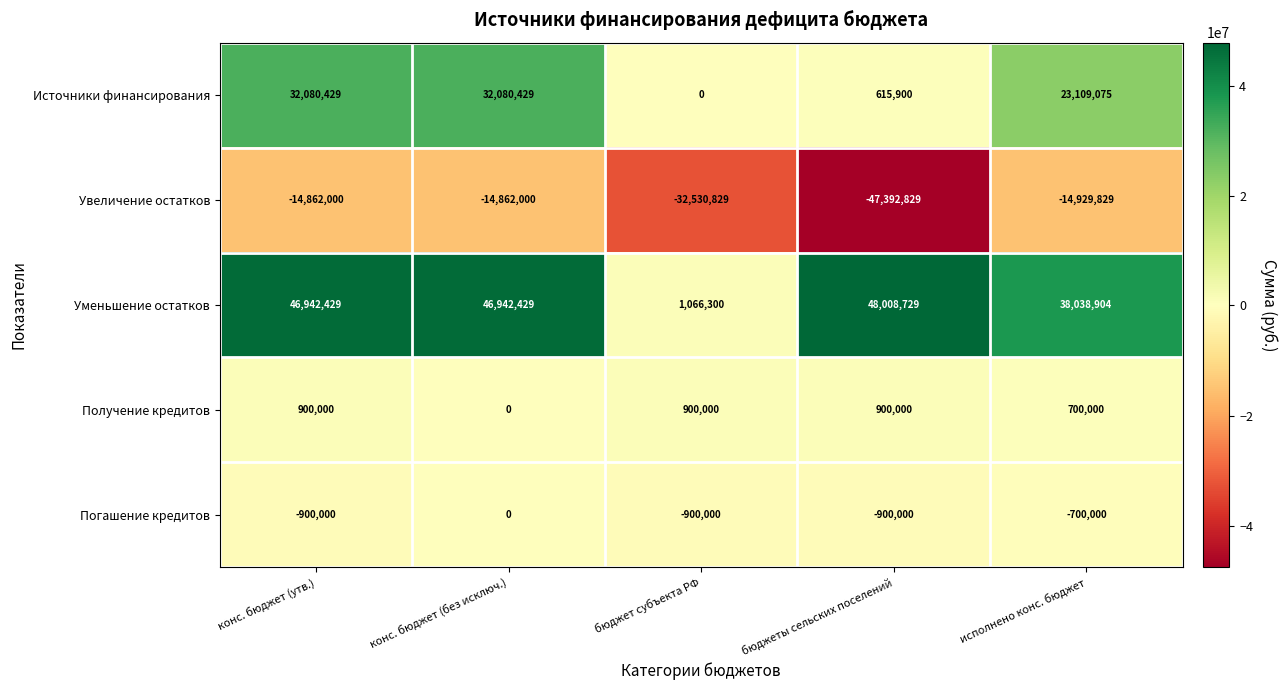

At бюджет субъекта РФ, list the series in order from largest to smallest.

Уменьшение остатков, Получение кредитов, Источники финансирования, Погашение кредитов, Увеличение остатков